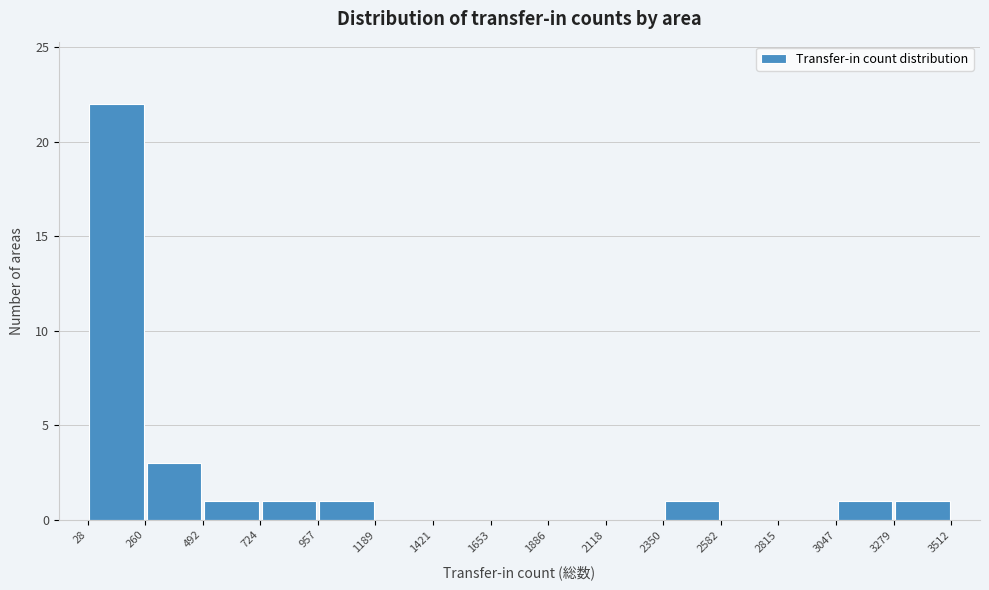

Reading left to right, list every bar in this chart as the range it spans on the x-axis followed by its height. The values are not printed on the chart, so give them approximately, as read against the axis.

28 to 260: 22
260 to 492: 3
492 to 724: 1
724 to 957: 1
957 to 1189: 1
1189 to 1421: 0
1421 to 1653: 0
1653 to 1886: 0
1886 to 2118: 0
2118 to 2350: 0
2350 to 2582: 1
2582 to 2815: 0
2815 to 3047: 0
3047 to 3279: 1
3279 to 3512: 1